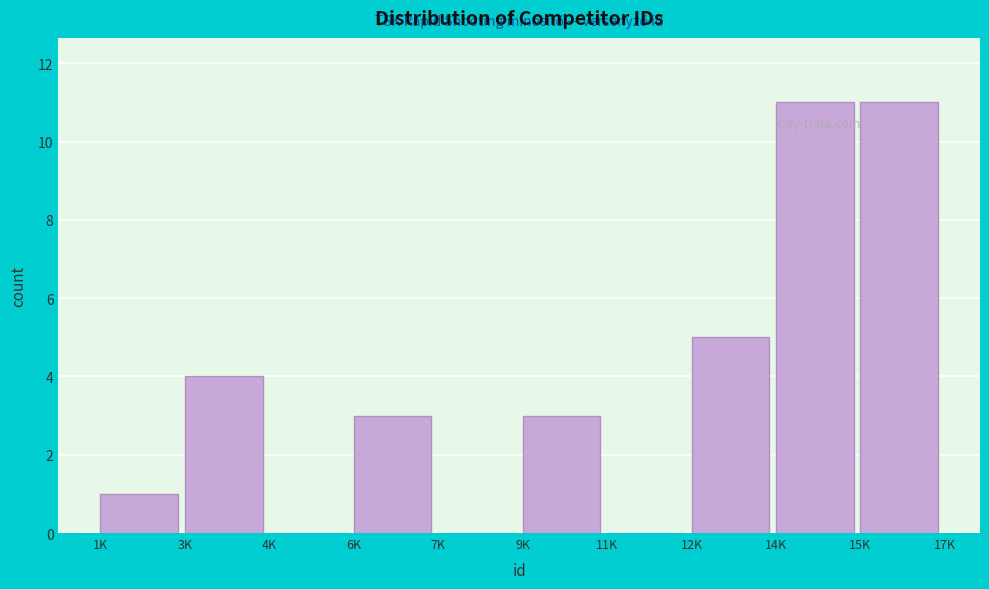

Reading left to right, list all the values displayed in this chart.

1K=1	3K=4	4K=0	6K=3	7K=0	9K=3	11K=0	12K=5	14K=11	15K=11